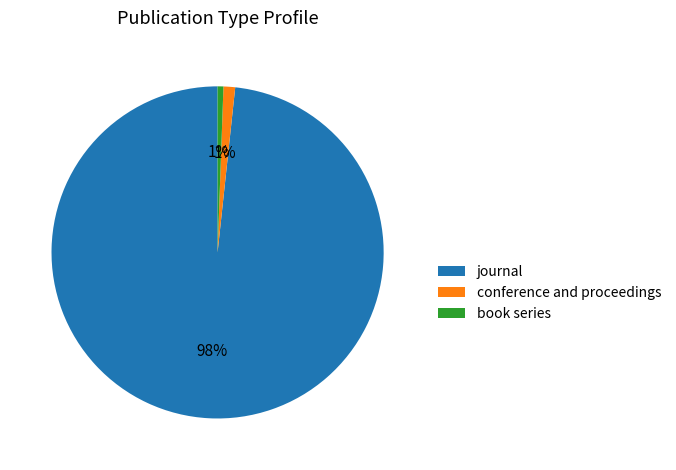

To the nearest percent, what is the combined percentage of book series and journal?

99%